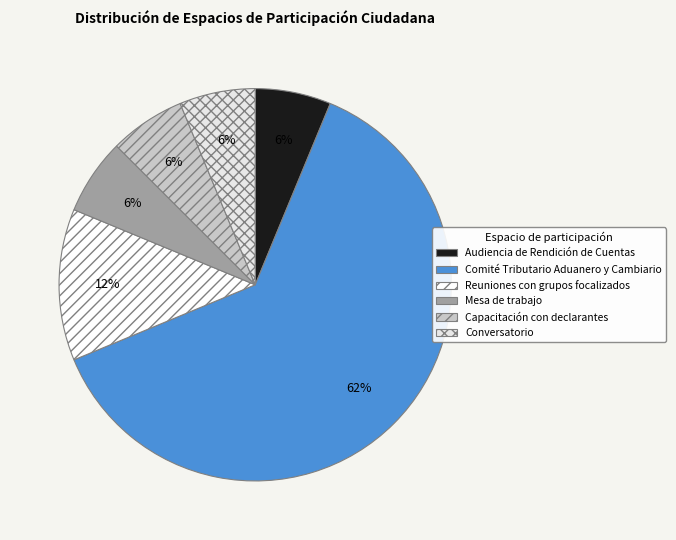

Count the number of slices in the pie.

6